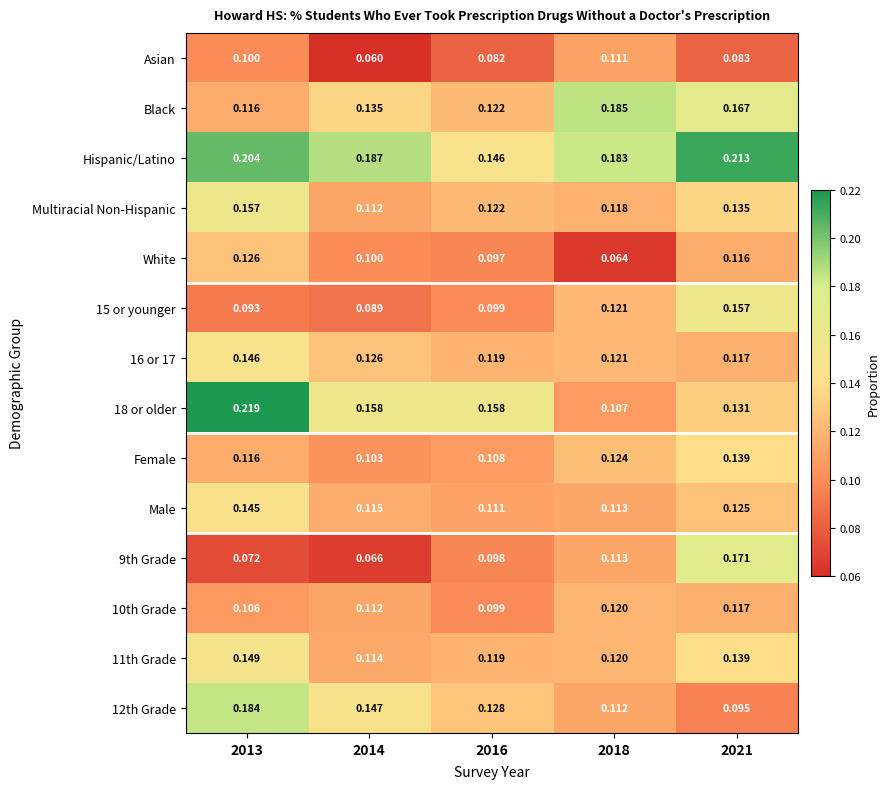

What is the smallest value displayed?

0.1